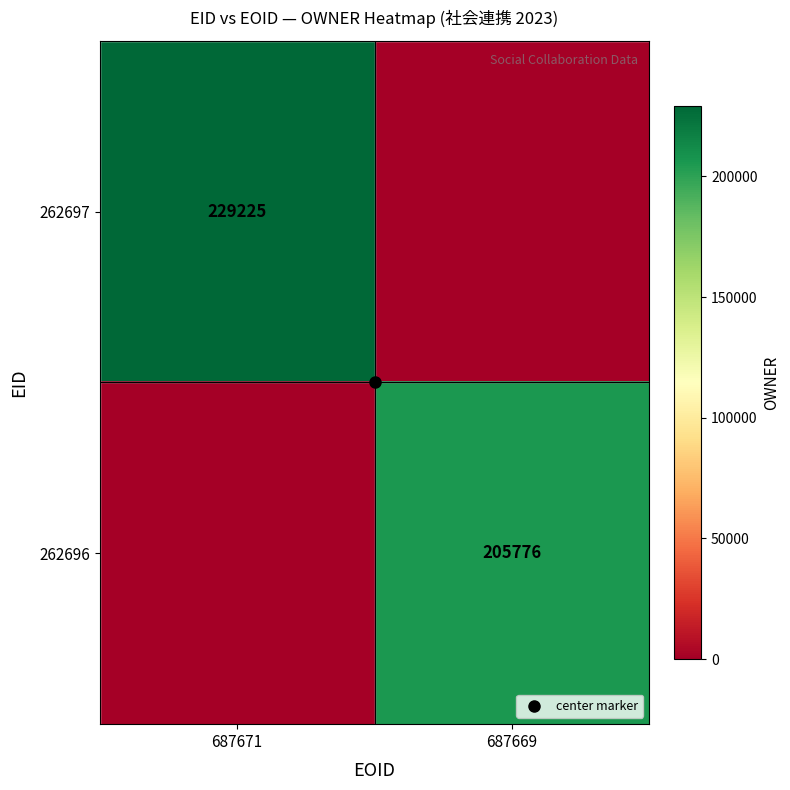

True or false: 262696 has a value of 0 at 687671.

True